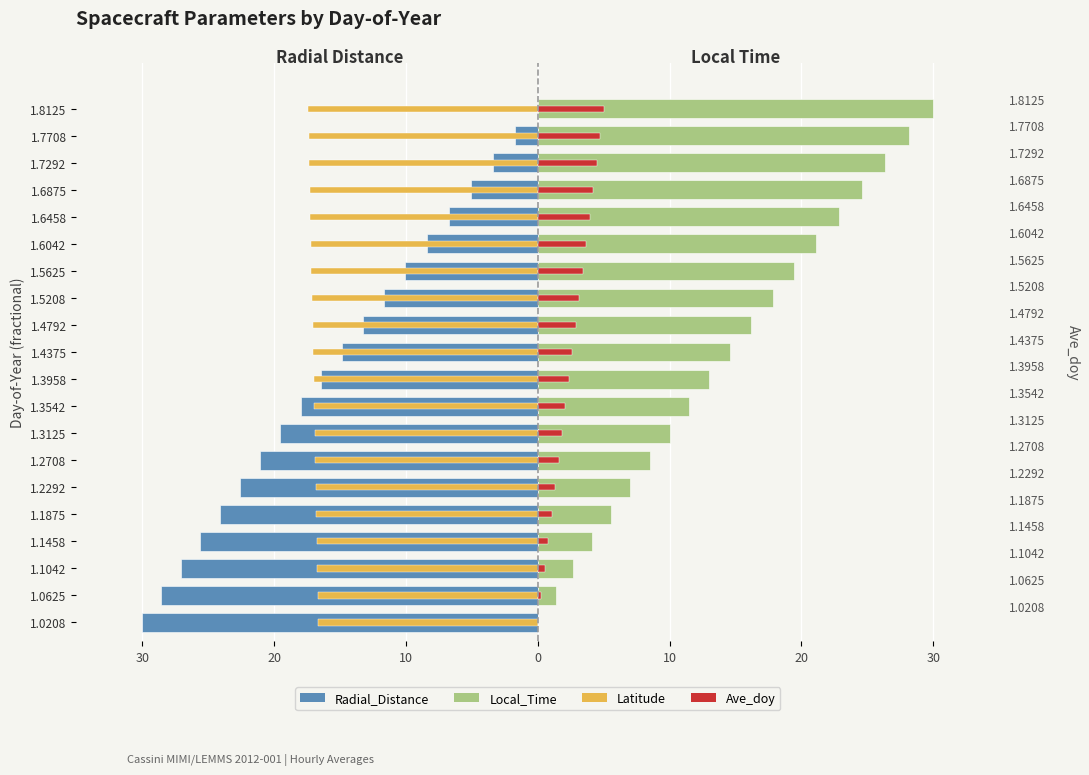

What is the smallest value displayed?

-30.0